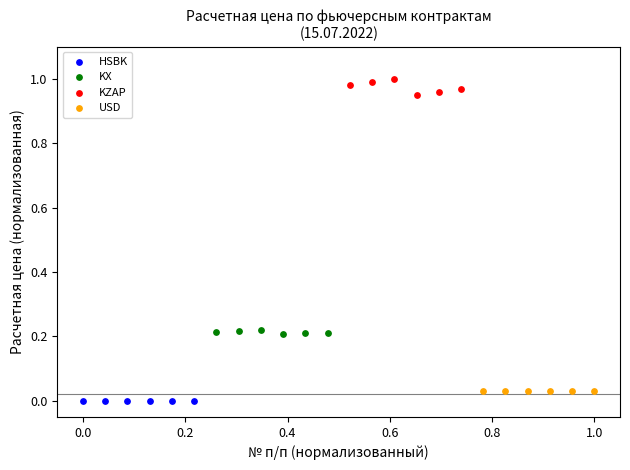

Which series has the widest spread of Y values?

KZAP